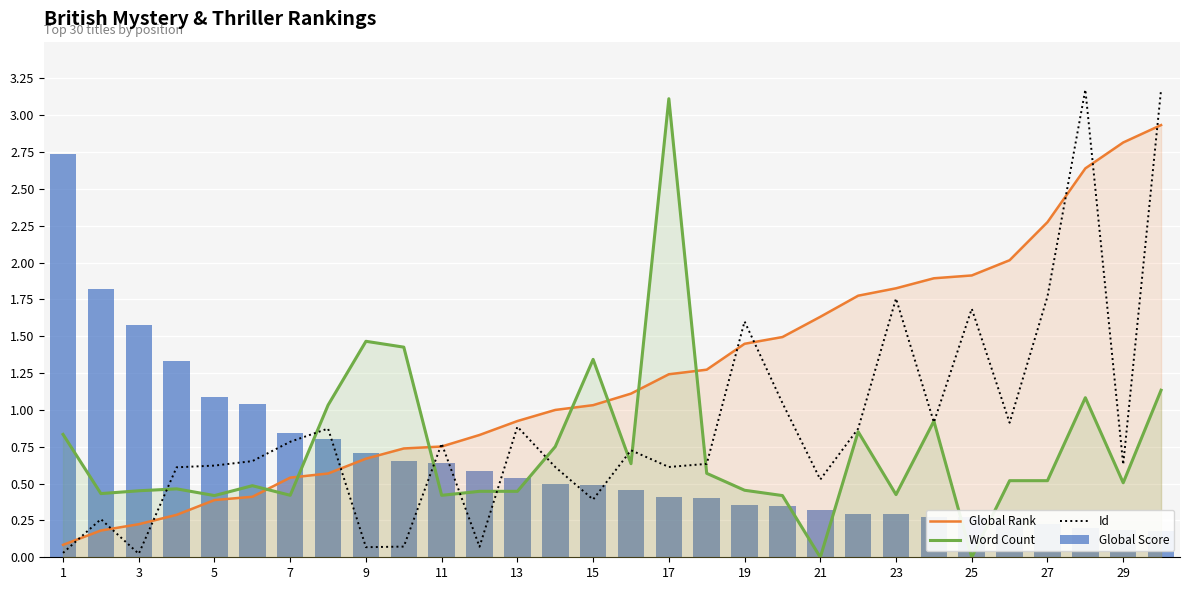

What are all the series names shown in the legend?

Global Rank, Word Count, Id, Global Score